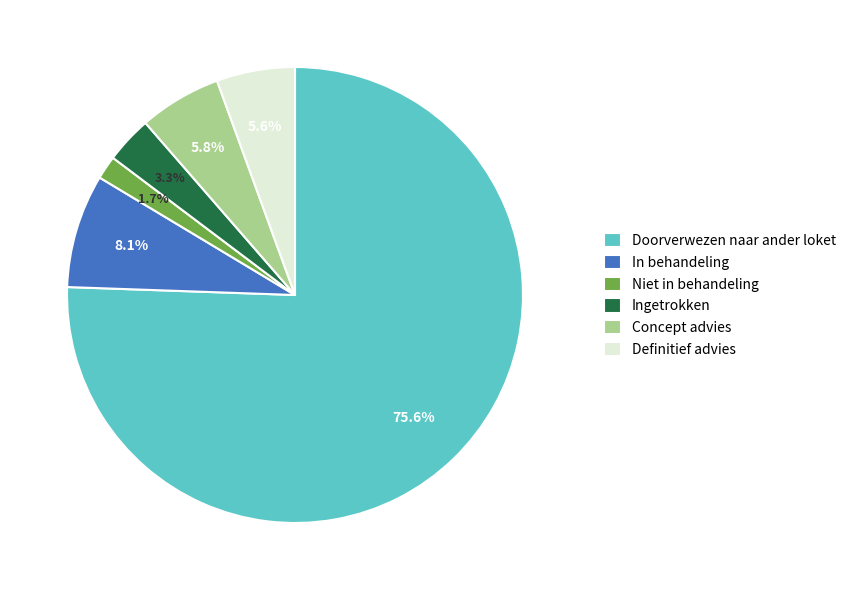

Is there any slice that represents more than half of the pie?

Yes